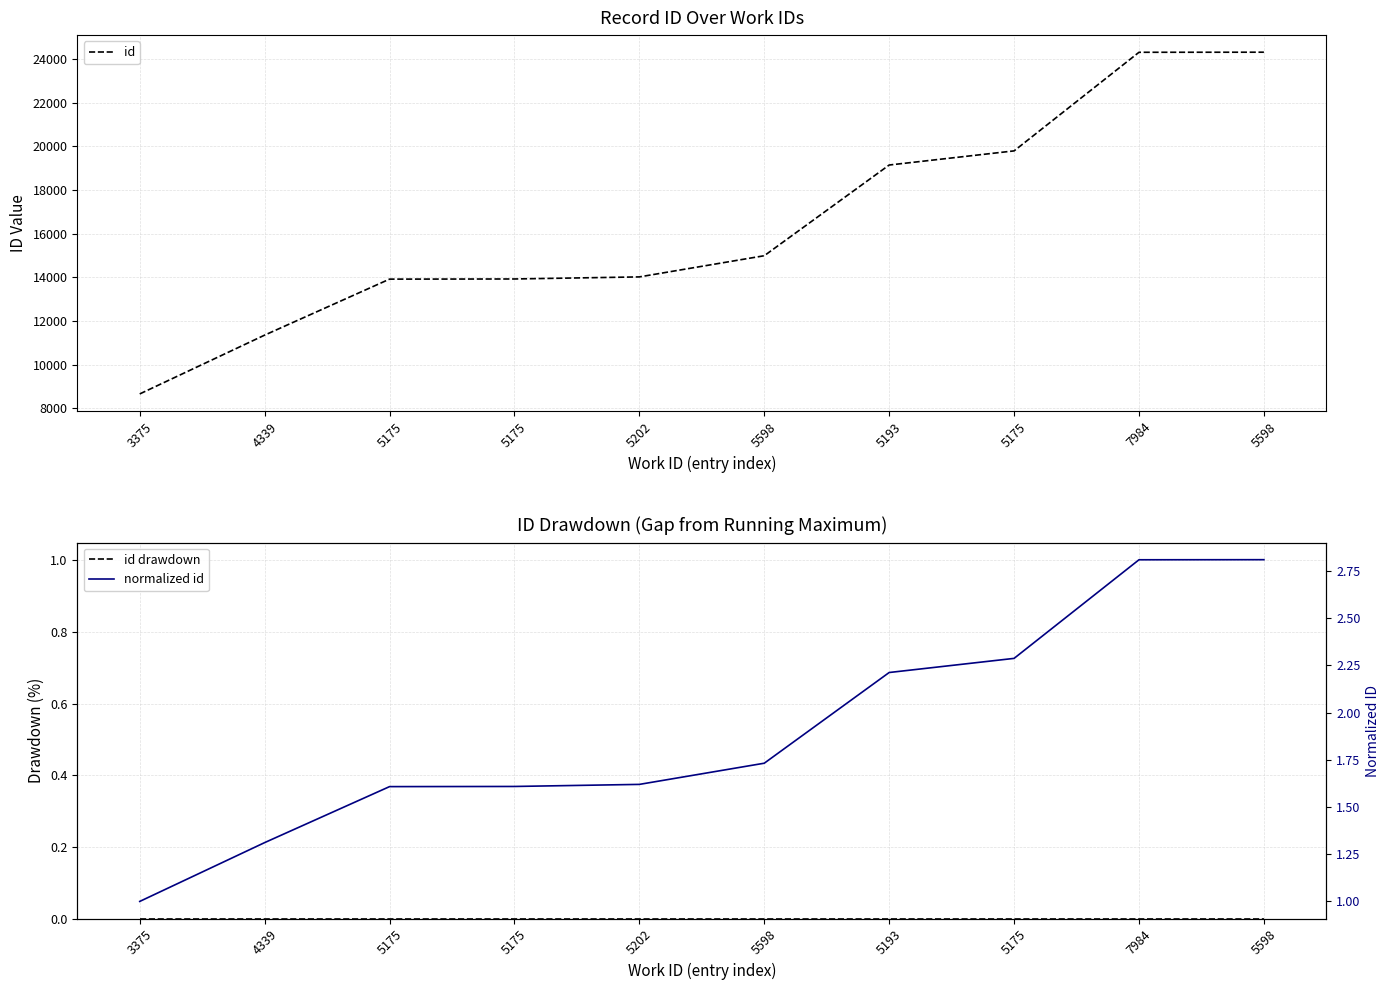

True or false: normalized id has a value of 1.0 at 3375.

True